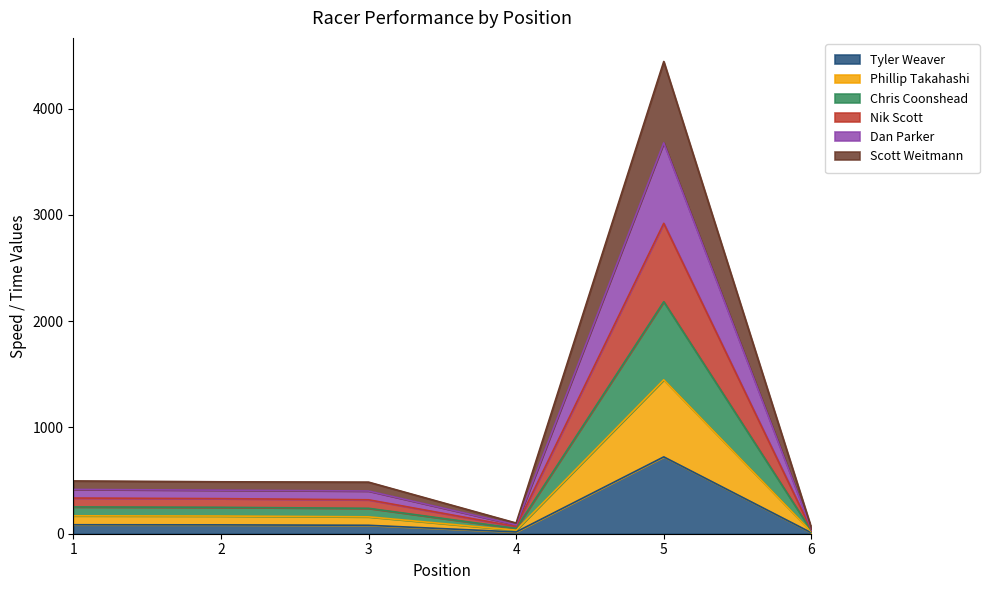

True or false: Chris Coonshead and Phillip Takahashi intersect in this chart.

False